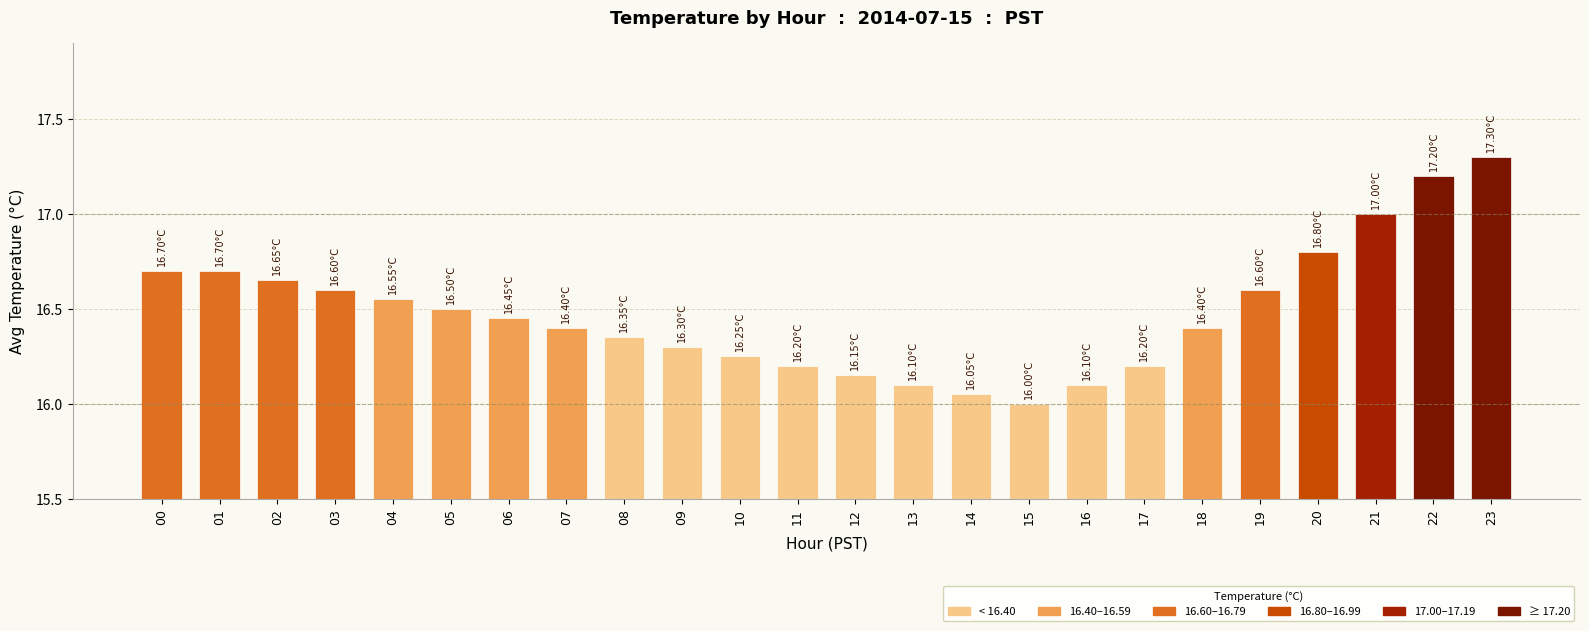

What is the average value?

16.5